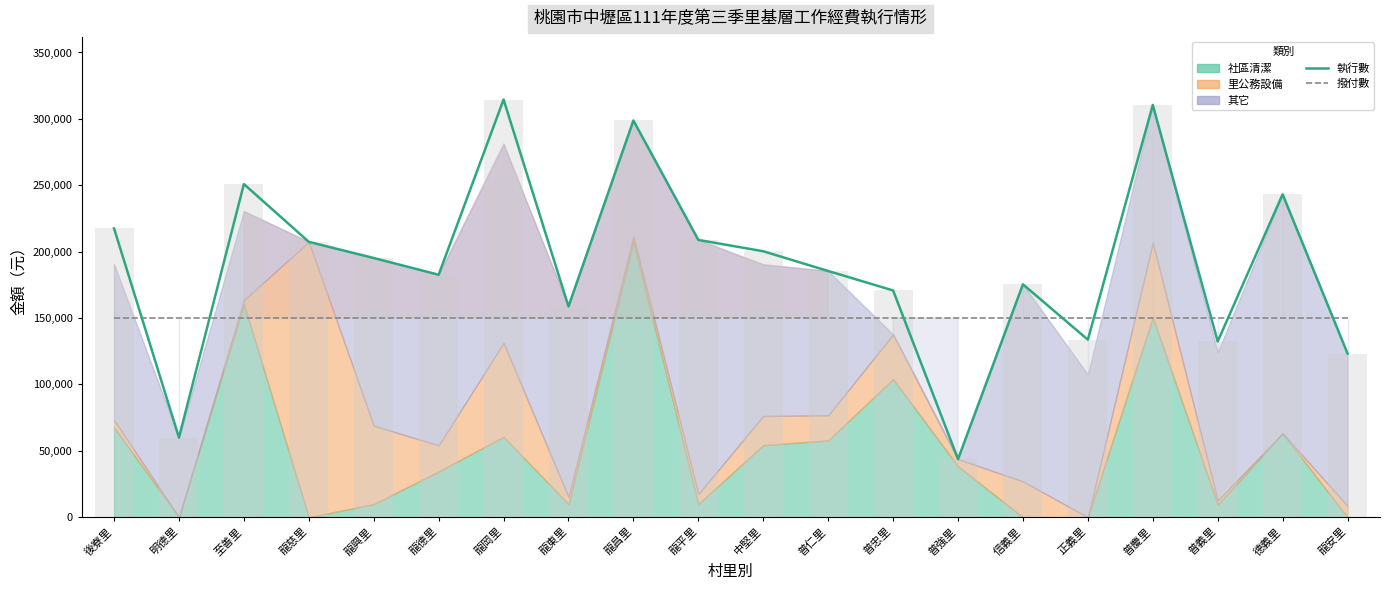

Where does the 執行數 series first go above 195222?

後寮里